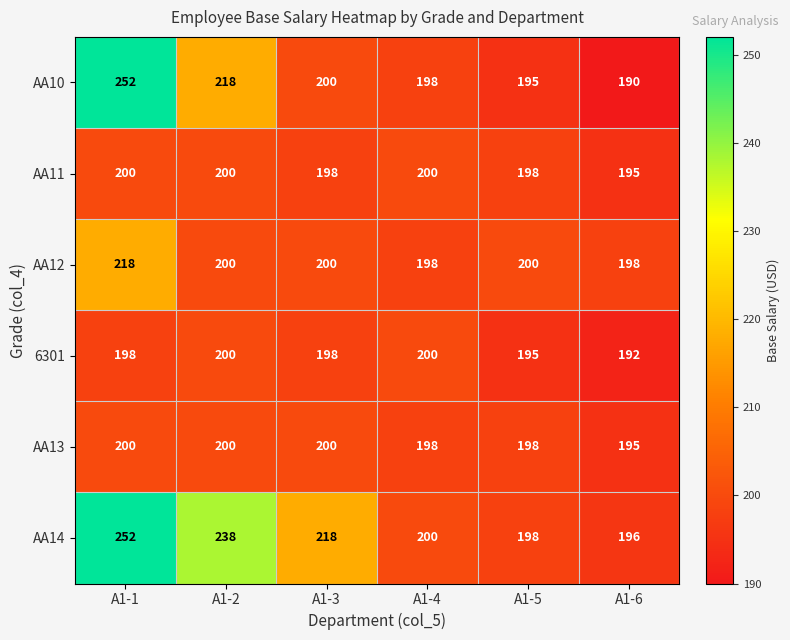

At which label is 6301 closest to 196?

A1-5